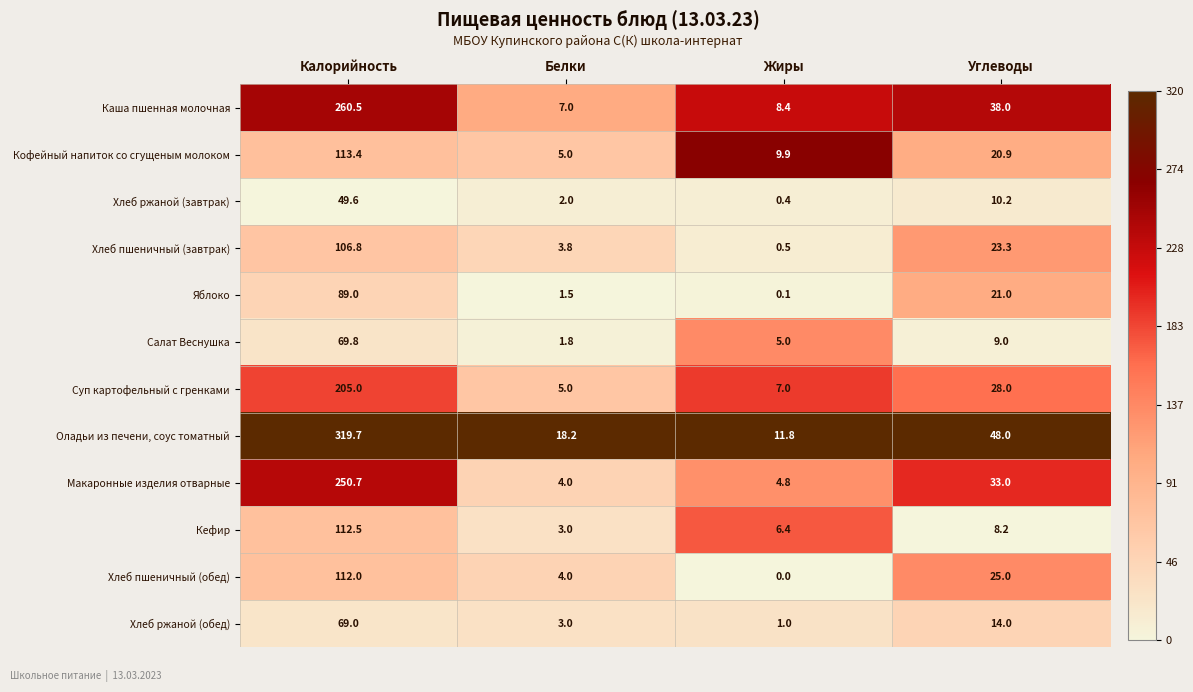

Between Калорийность and Белки, which series saw the biggest shift?

Оладьи из печени, соус томатный